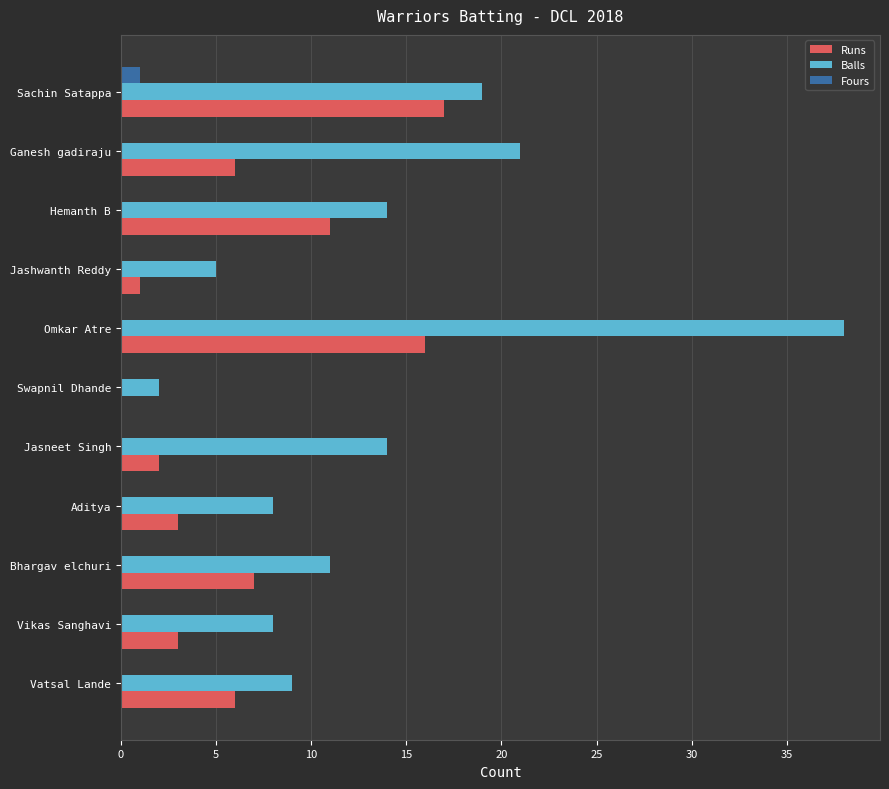

True or false: Balls has a value of 4 at Vikas Sanghavi.

False